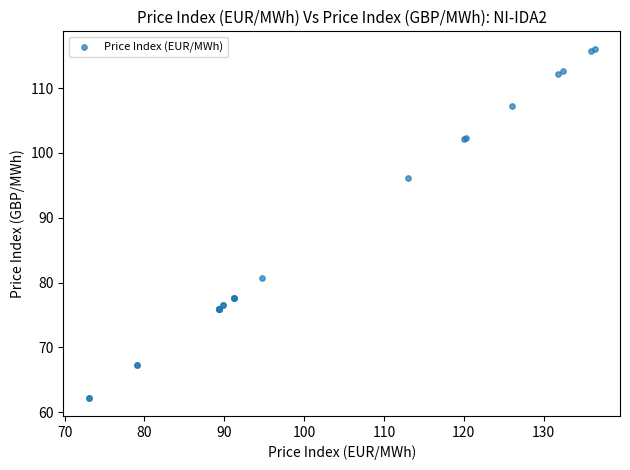

What Y value in the scatter plot is closest to 89?

96.2